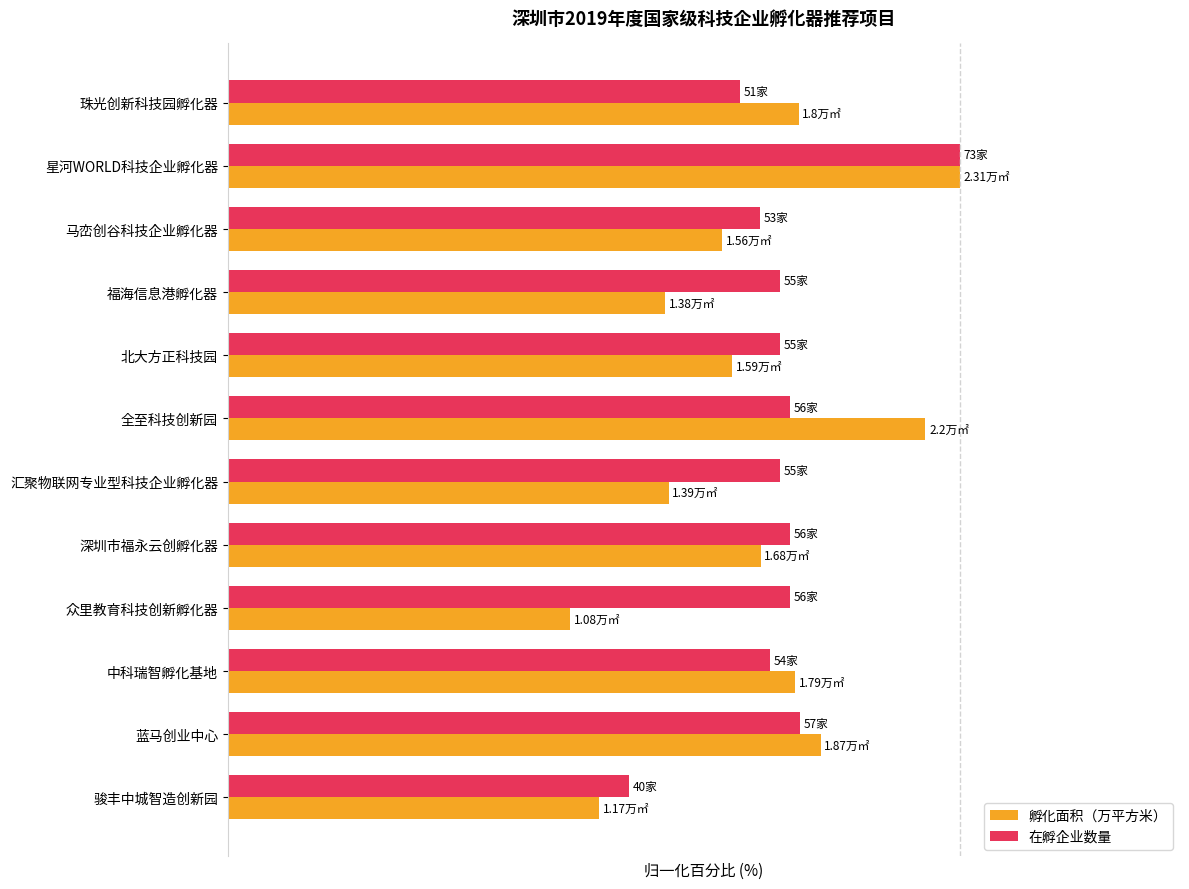

At which label does 在孵企业数量 reach its minimum?

骏丰中城智造创新园